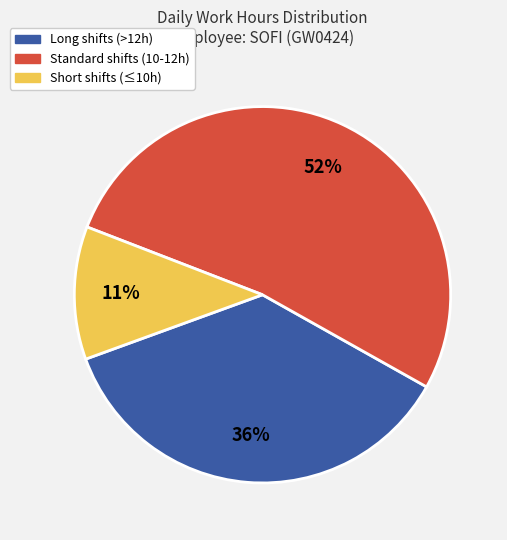

To the nearest percent, what is the difference between the largest and smallest slice percentages?

41%